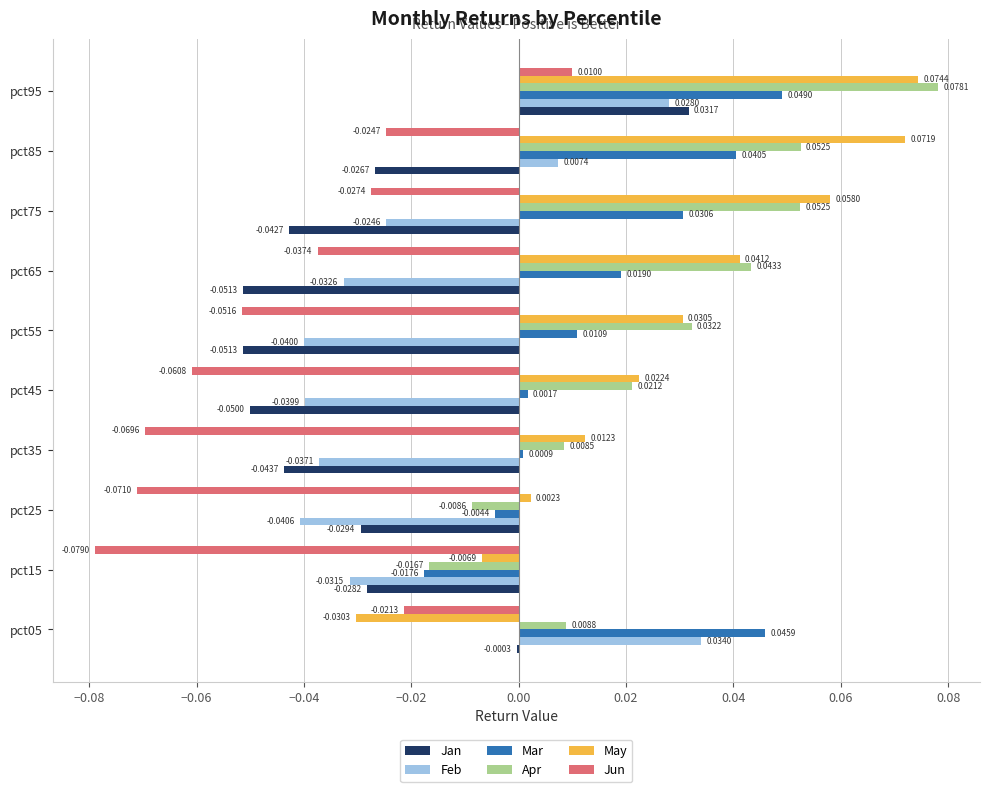

Between pct85 and pct95, which series saw the biggest shift?

Jan